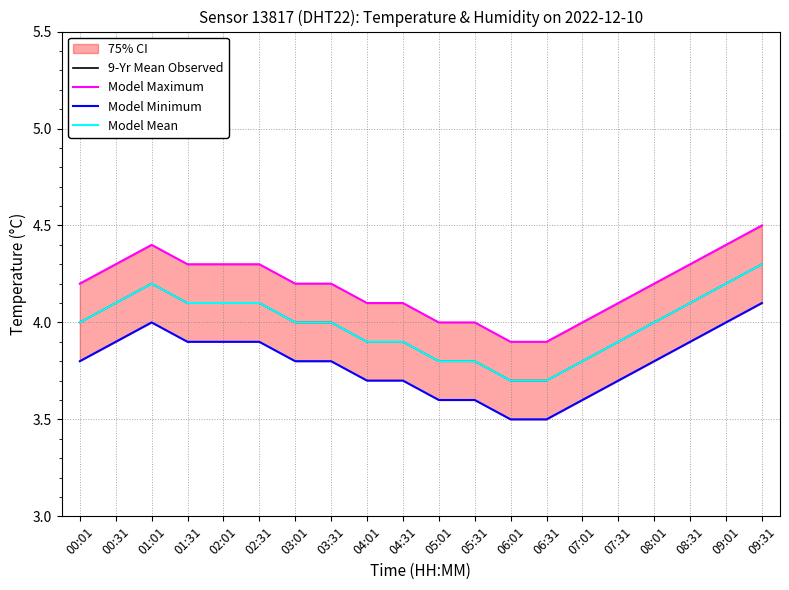

At which category does Model Minimum reach its first local peak?

01:01